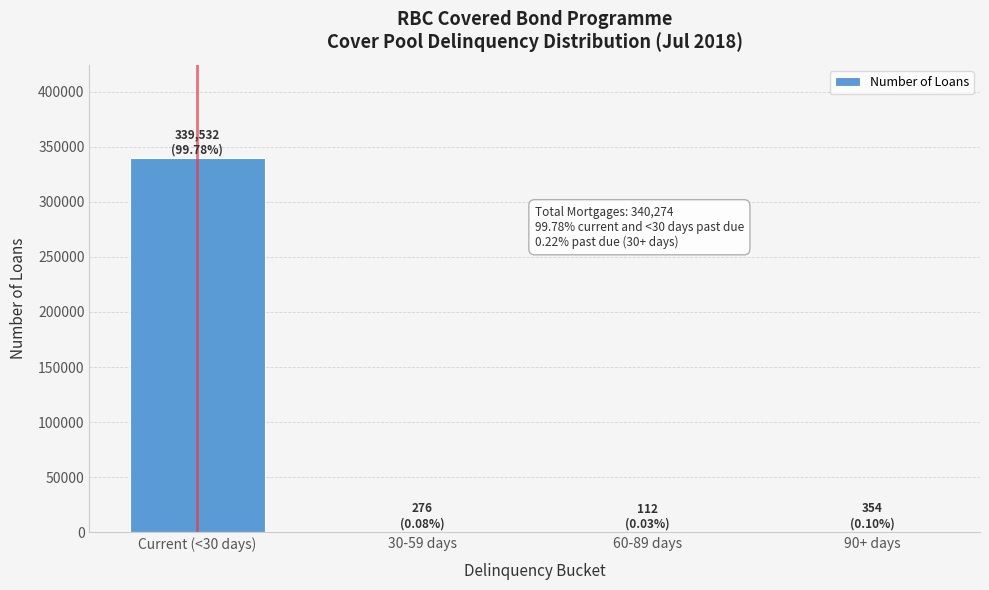

What is the sum of all values?

340274